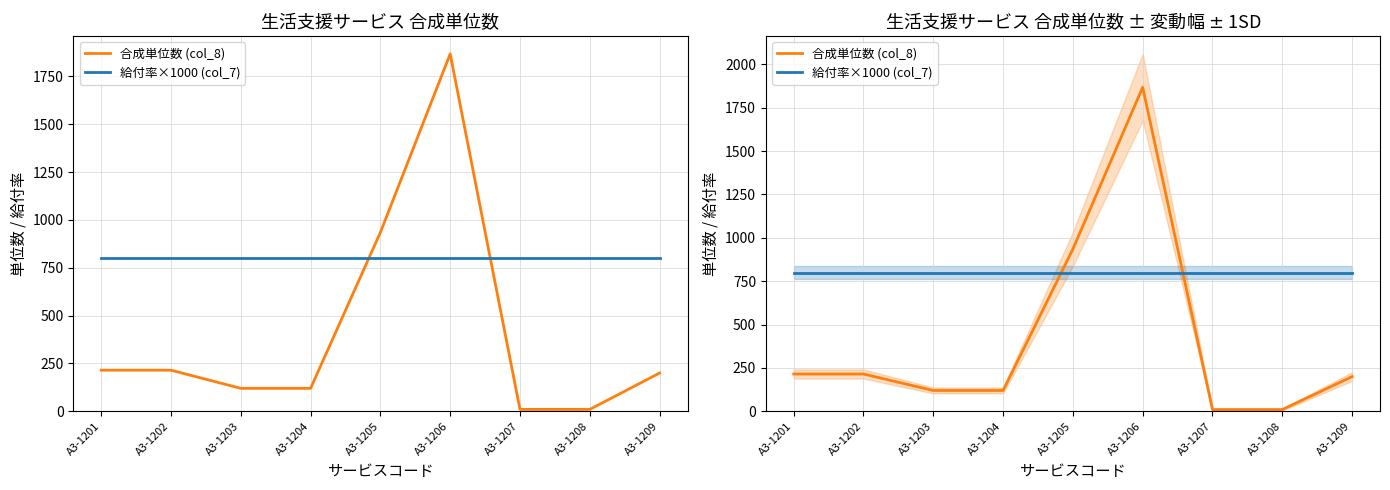

Where do 給付率×1000 (col_7) and 合成単位数 (col_8) first cross each other?

A3-1204 and A3-1205